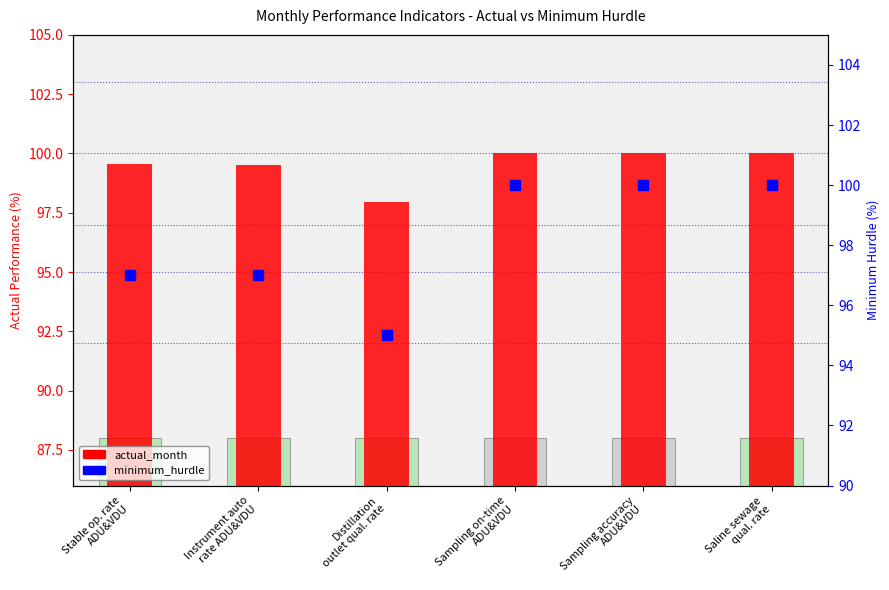

Which series contains the highest Y value?

actual_month